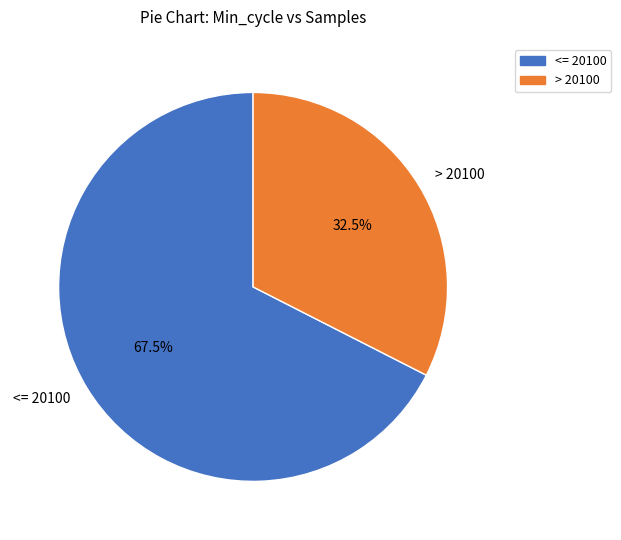

Rank the categories by value from lowest to highest.

> 20100, <= 20100